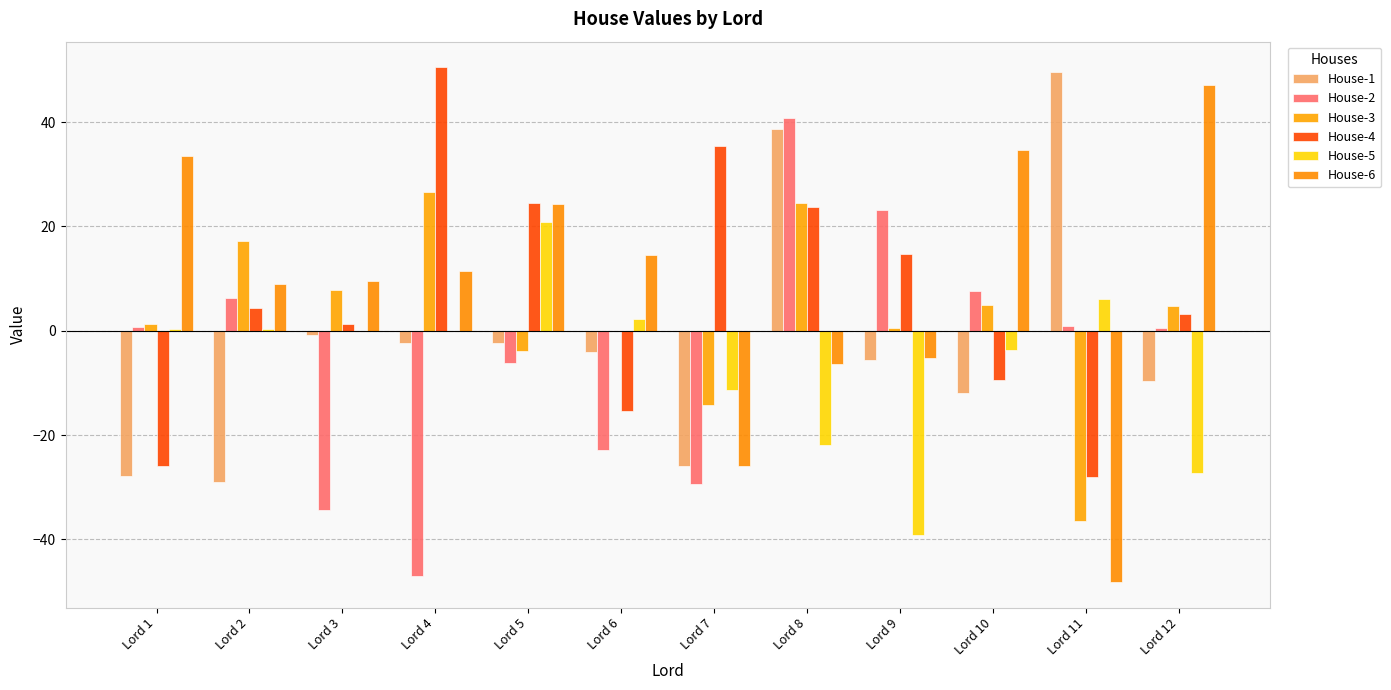

What are all the series names shown in the legend?

House-1, House-2, House-3, House-4, House-5, House-6